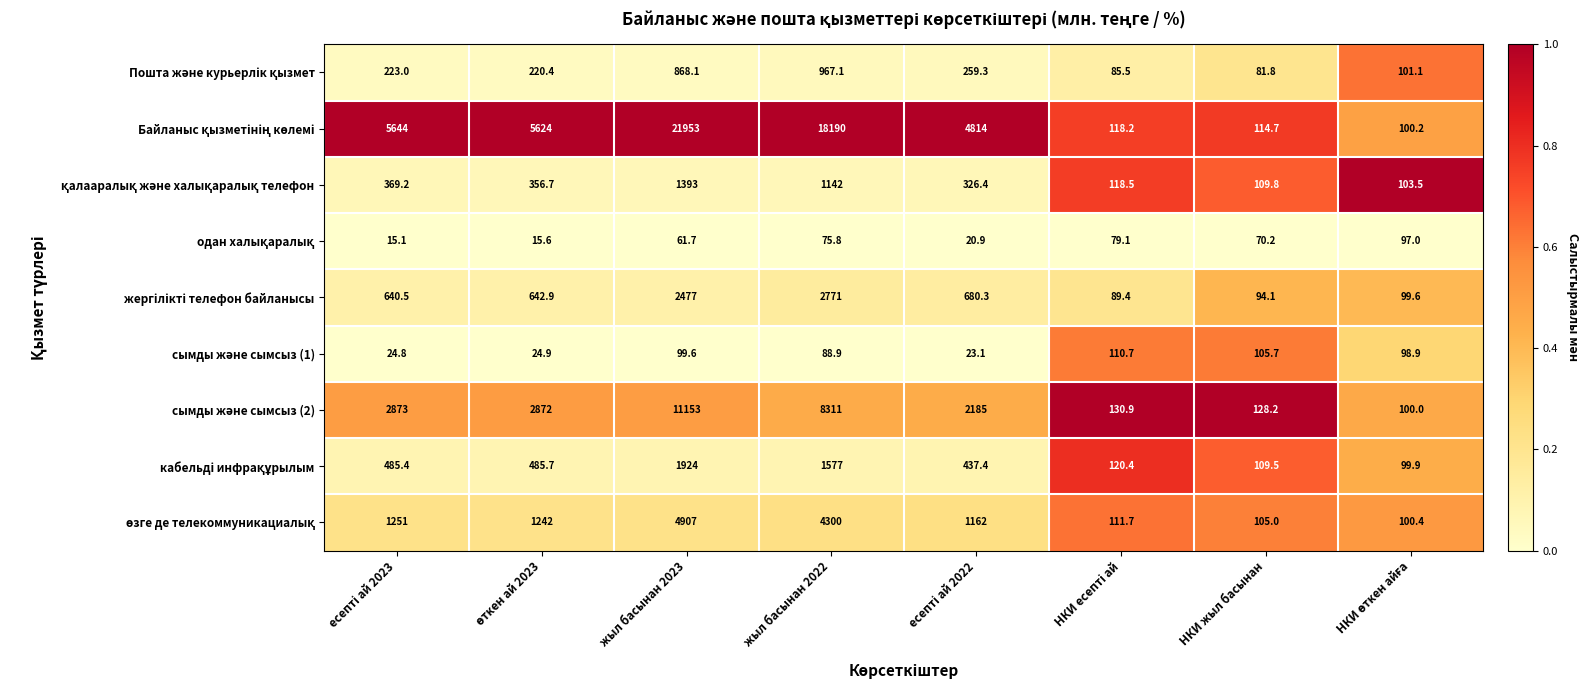

At which category is the sum across all series the highest?

жыл басынан 2023